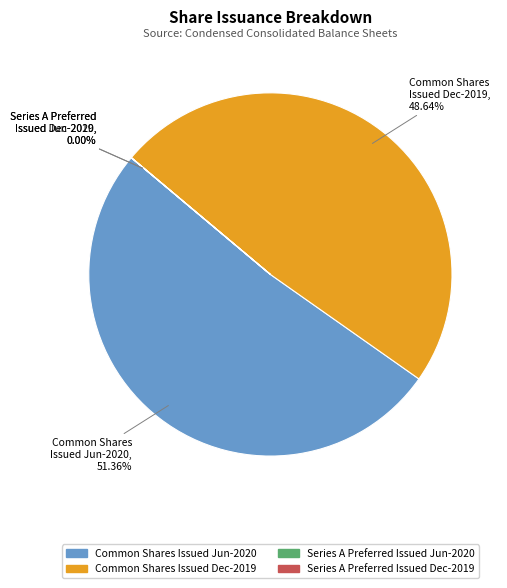

Is there a majority slice in this chart?

Yes